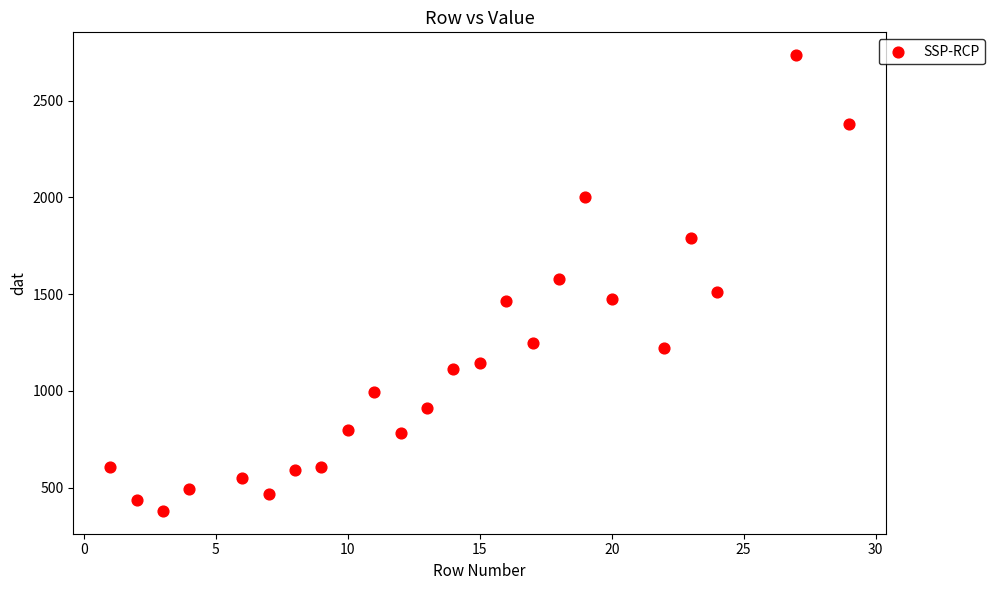

What is the range of Y values (max minus min)?

2355.0